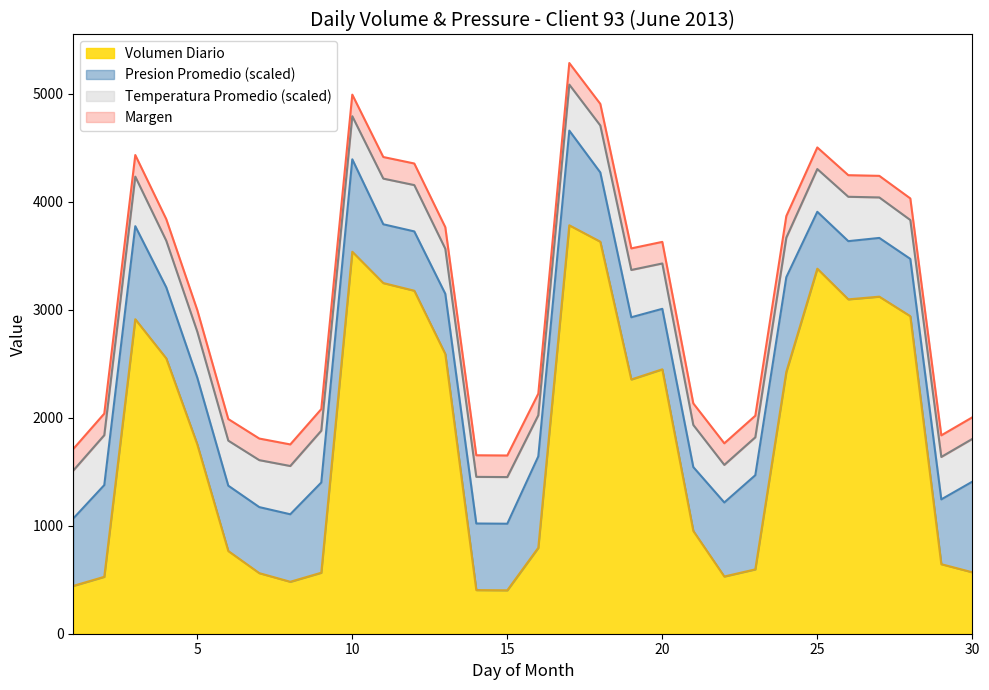

Is the value of Volumen Consumido at 18 greater than the value of Volumen Diario at 29?

Yes